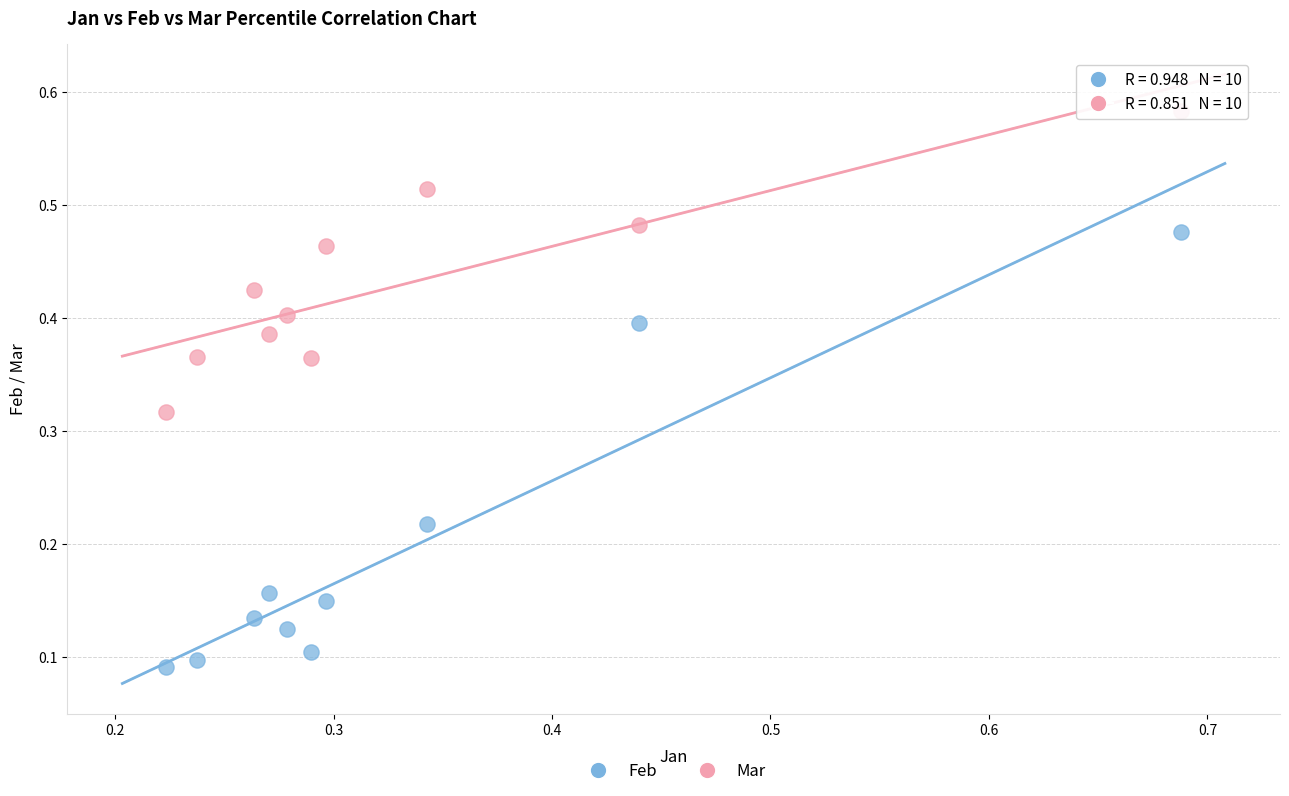

Which series contains the highest Y value?

Mar